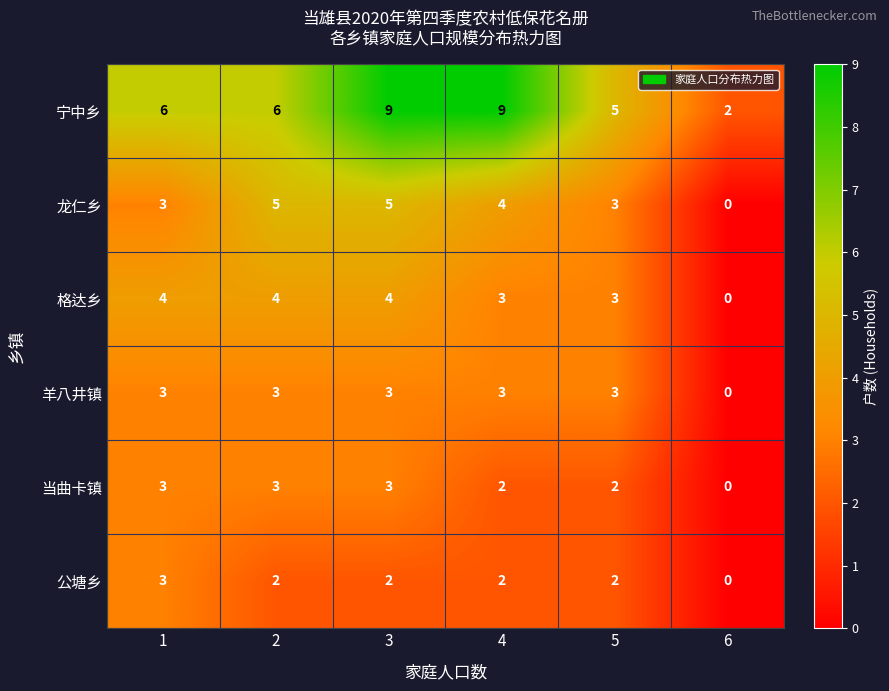

What is the sum of all 公塘乡 values?

11